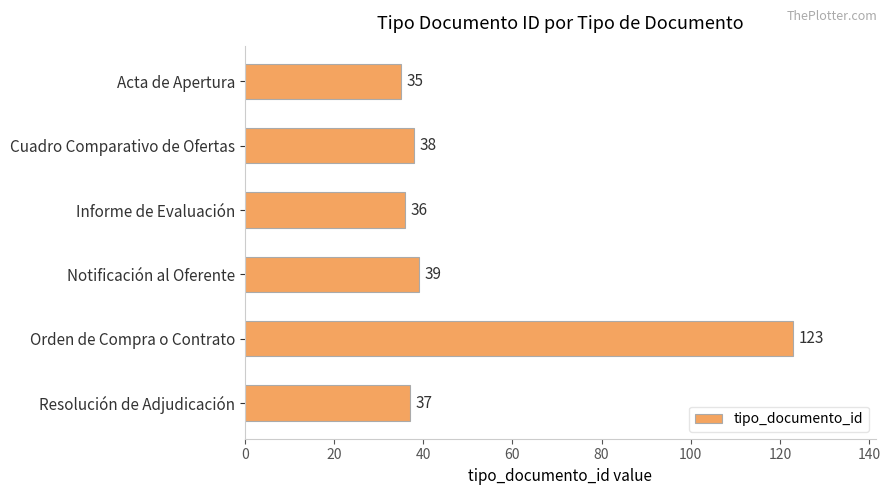

Reading top to bottom, what are all the values shown in this chart?

35	38	36	39	123	37